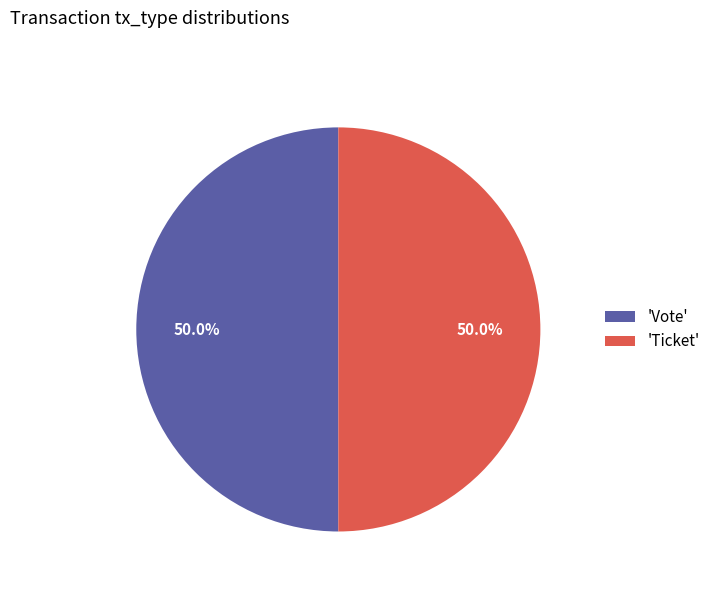

To the nearest percent, what is the difference between the largest and smallest slice percentages?

0%